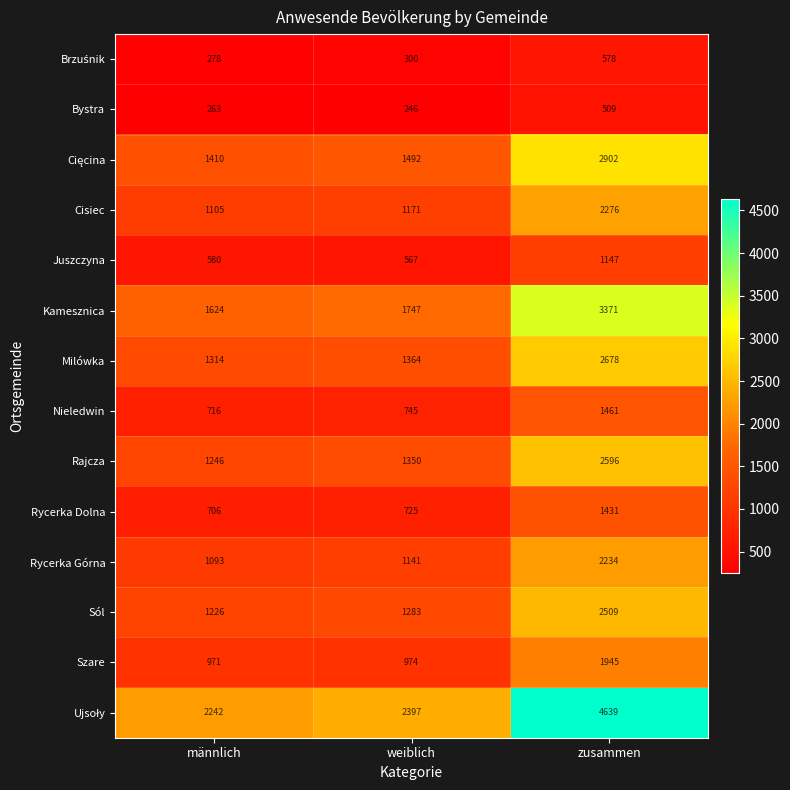

What is the smallest value displayed?

246